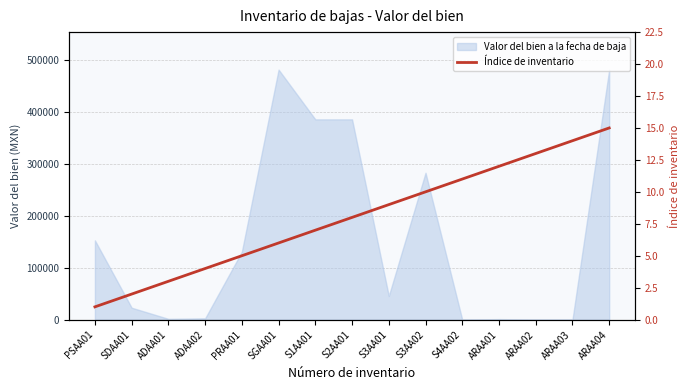

Is it true that the value at SDAA01 is 1?

False